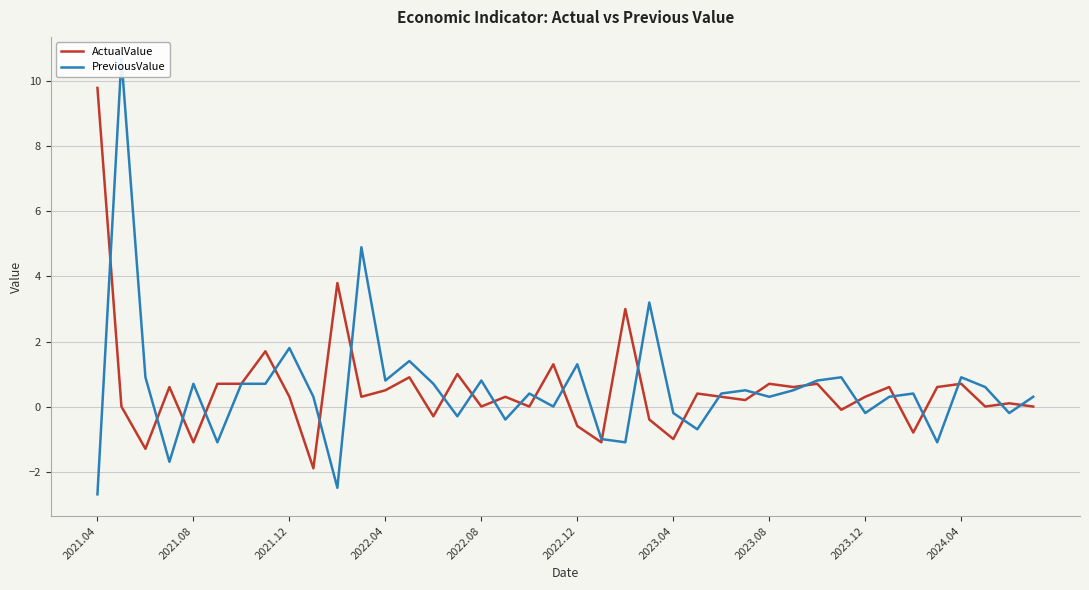

What is the maximum value for ActualValue?

9.8